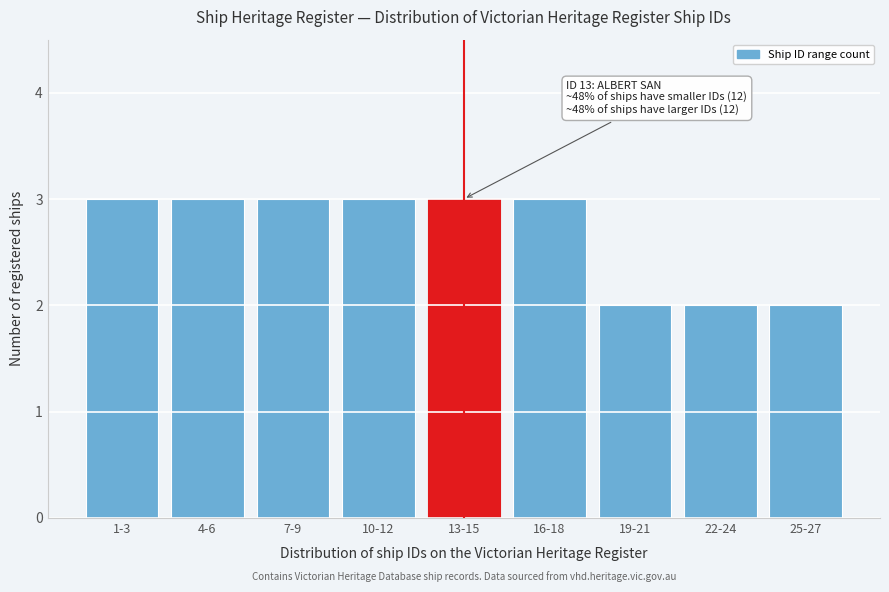

Reading right to left, list all the values displayed in this chart.

2	2	2	3	3	3	3	3	3